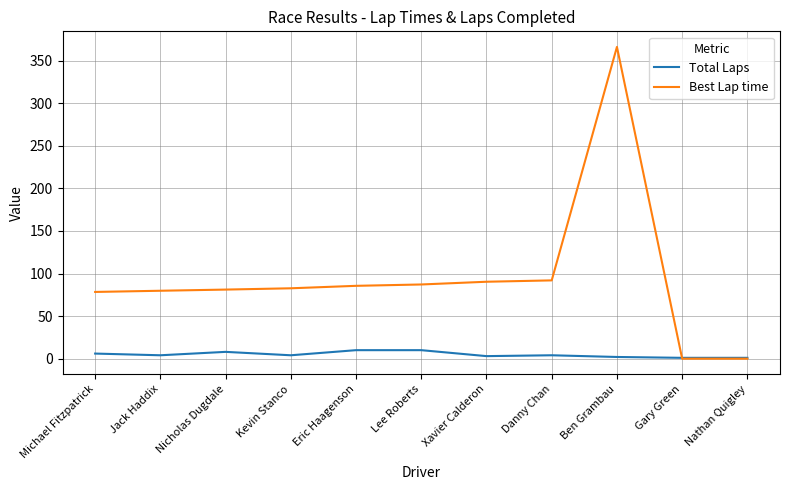

Rank the series by their average value, from lowest to highest.

Total Laps, Best Lap time